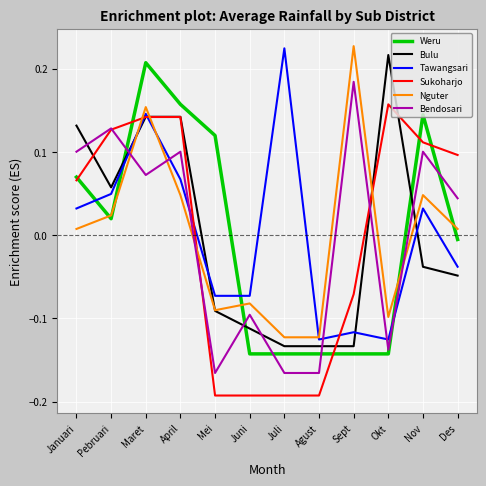

At which label does Tawangsari reach its peak?

Juli